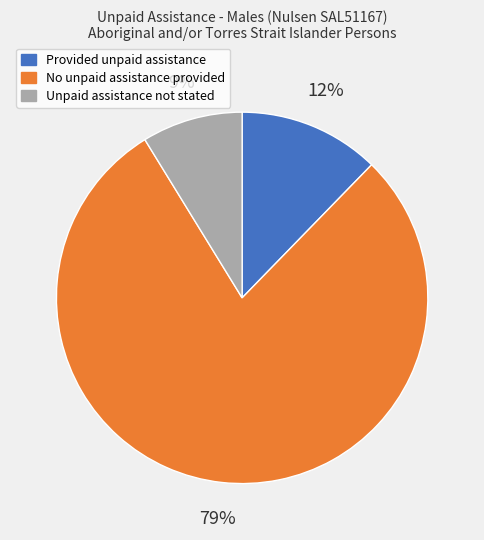

To the nearest percent, what is the average slice percentage?

33%